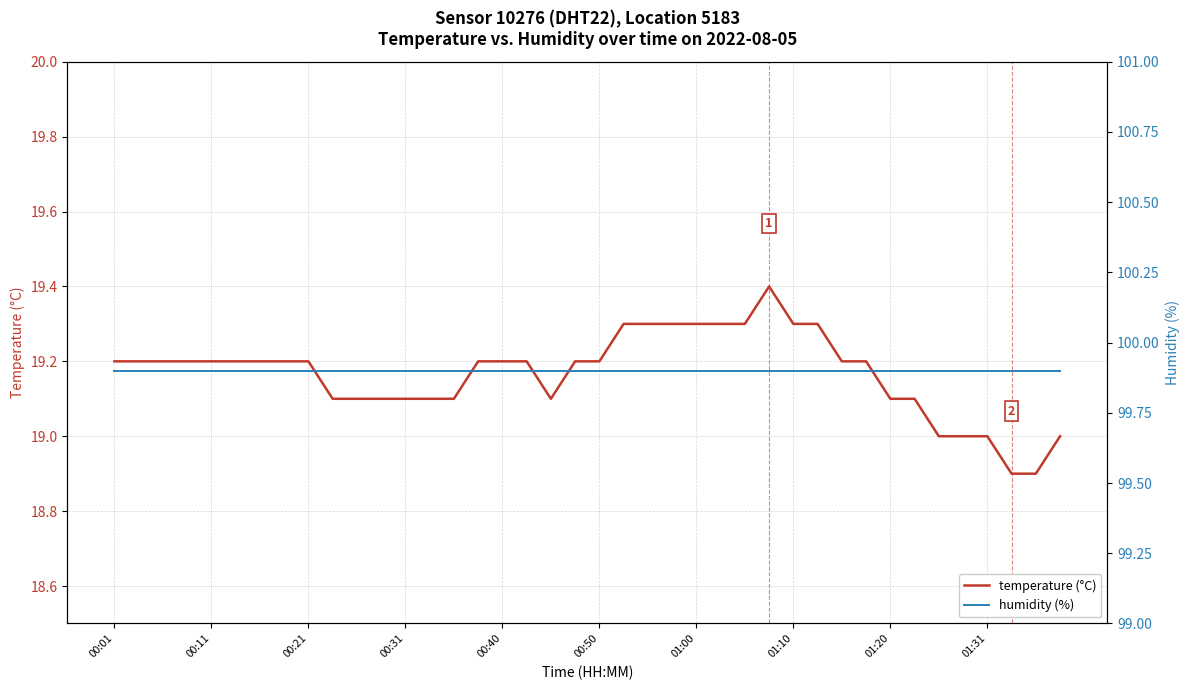

Read the humidity value at 27.

99.9